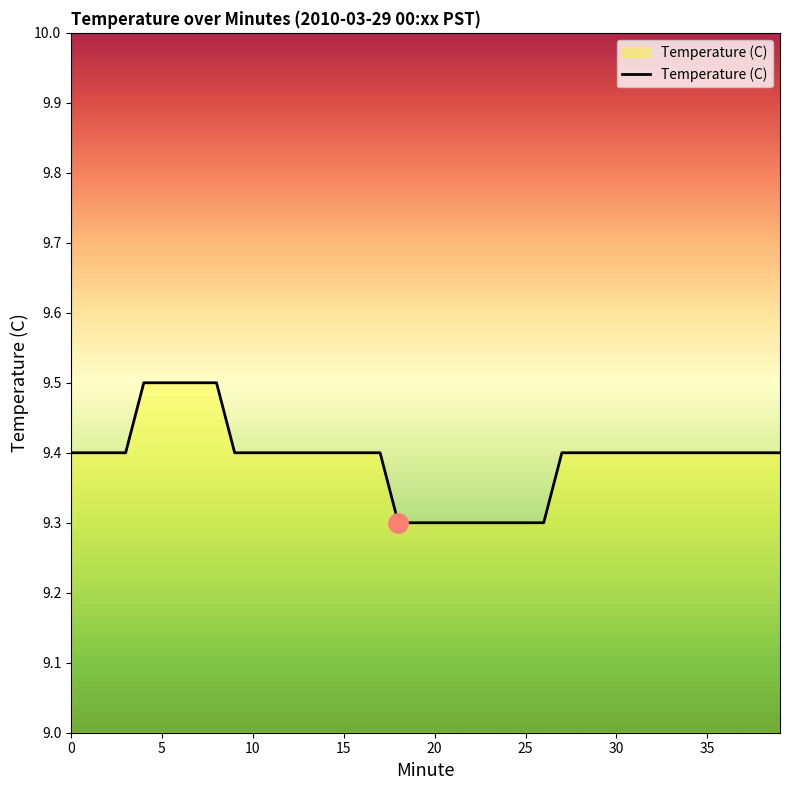

What is the greatest value displayed?

9.5